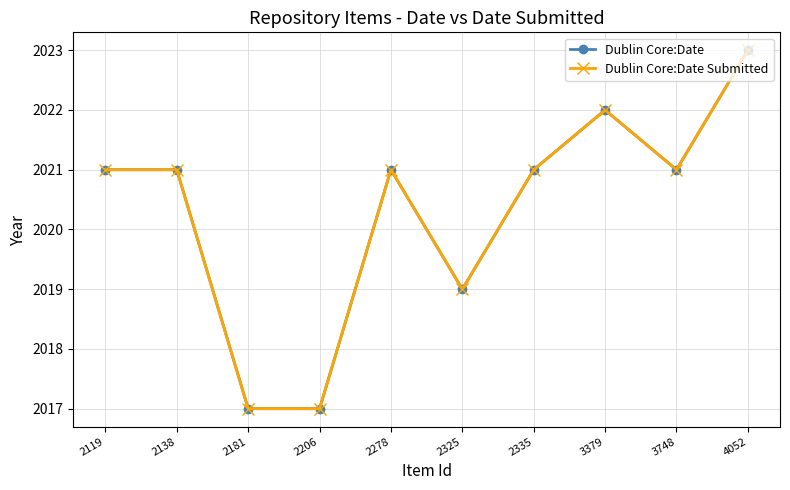

Is this an area chart (filled region under the line)?

No